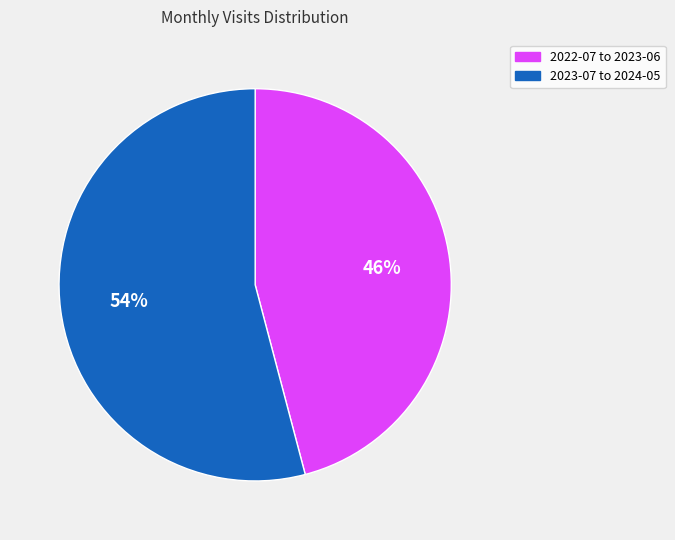

Count the number of slices in the pie.

2